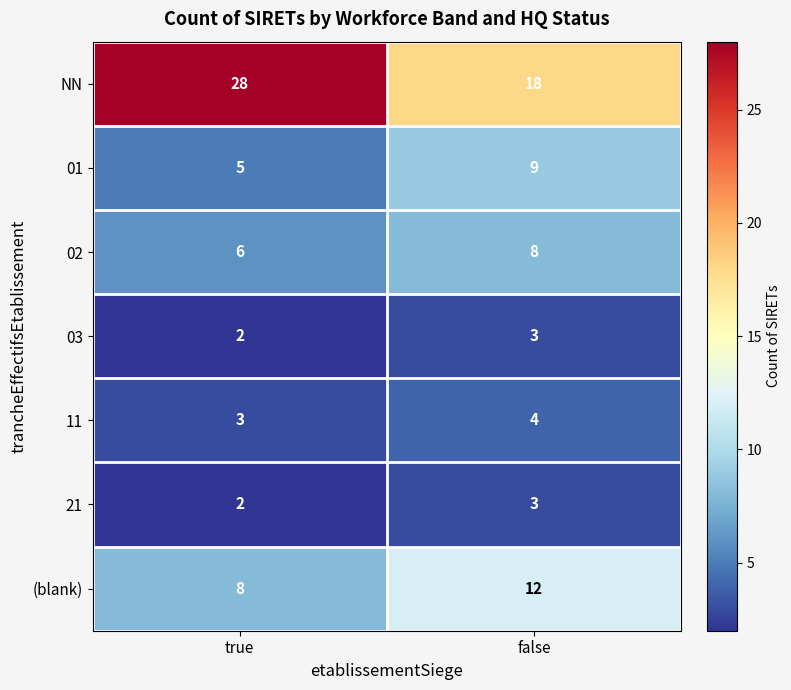

Rank the categories by 01 value from lowest to highest.

true, false